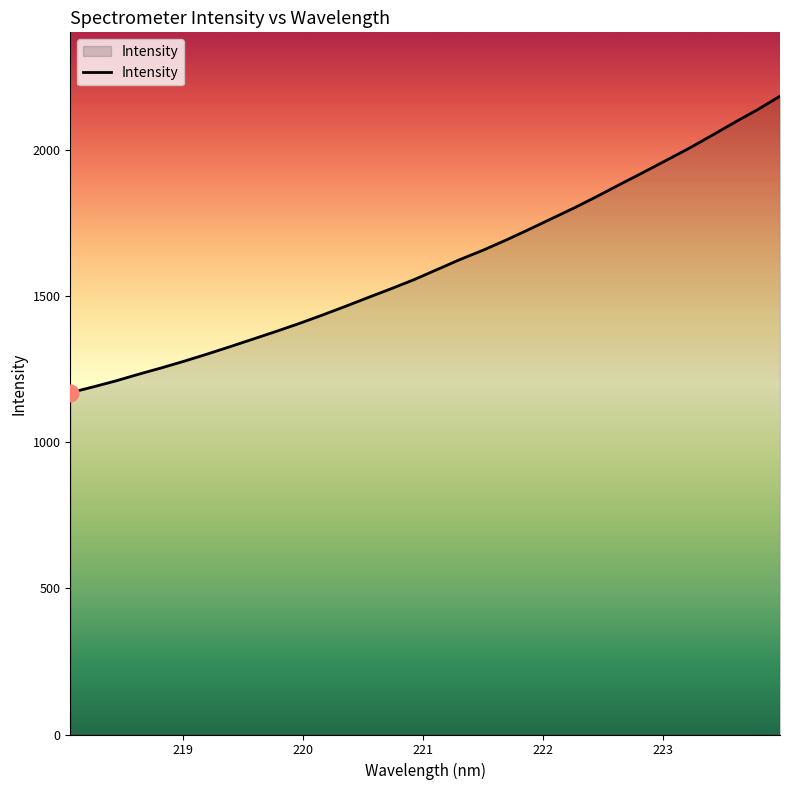

Reading left to right, what are all the values shown in this chart?

1170.2	1190.2	1211.0	1234.0	1255.8	1278.9	1303.2	1328.6	1354.5	1380.6	1407.5	1436.1	1465.6	1496.2	1526.2	1557.2	1591.5	1625.9	1657.5	1692.0	1728.3	1765.7	1803.0	1842.4	1883.5	1923.7	1964.8	2006.2	2050.3	2095.3	2138.6	2185.6